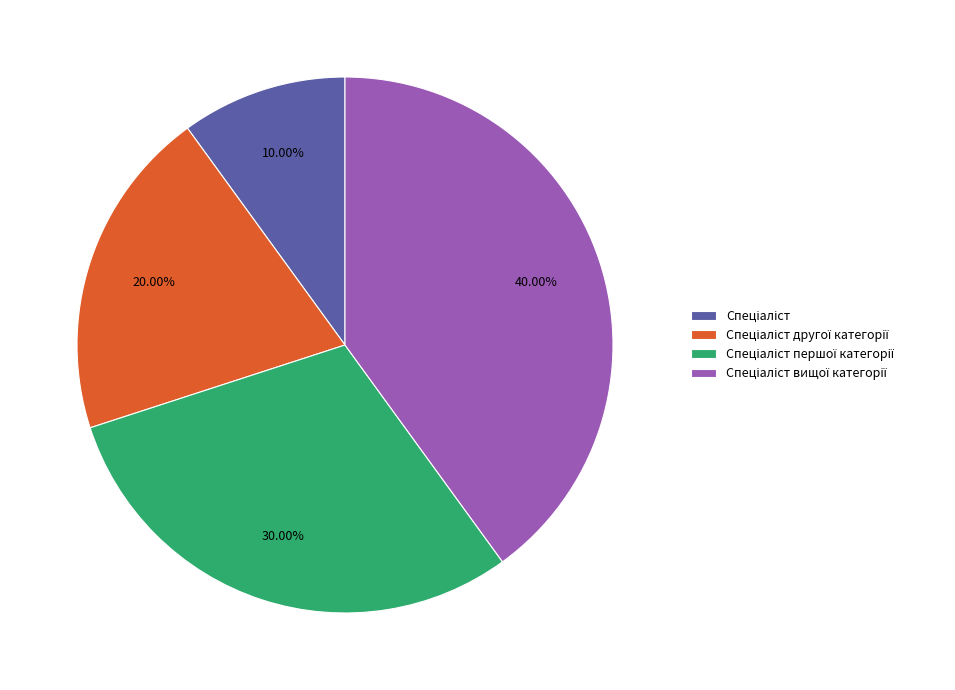

Is there any slice that represents more than half of the pie?

No